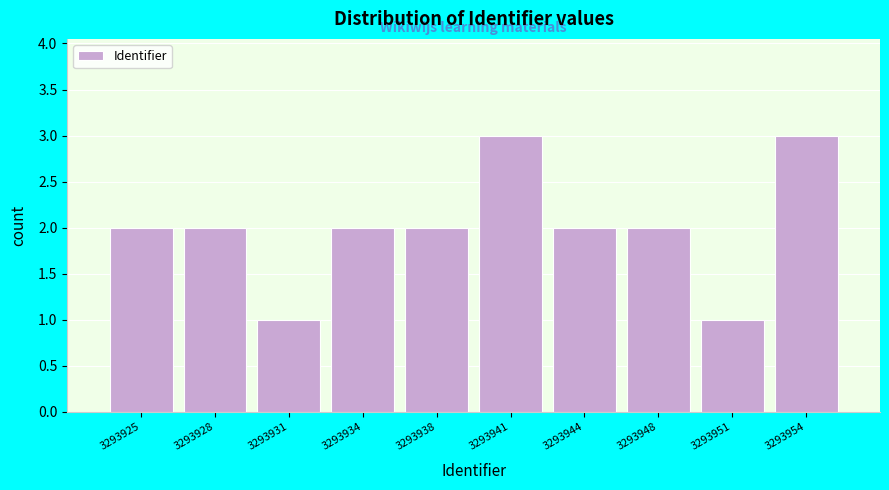

Reading left to right, what are all the values shown in this chart?

3293925=2	3293928=2	3293931=1	3293934=2	3293938=2	3293941=3	3293944=2	3293948=2	3293951=1	3293954=3